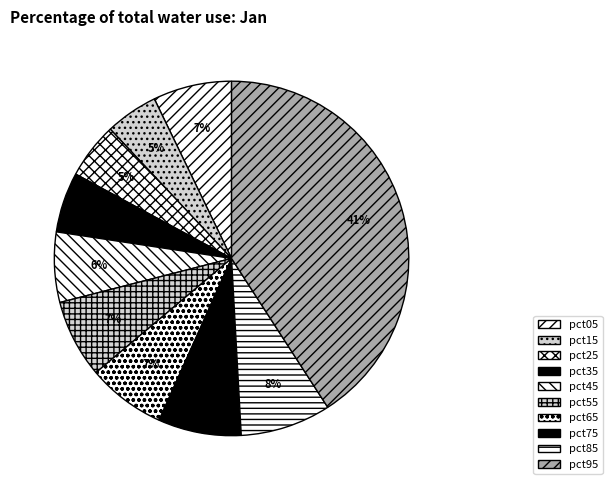

Does pct05 account for over 50% of the chart?

No